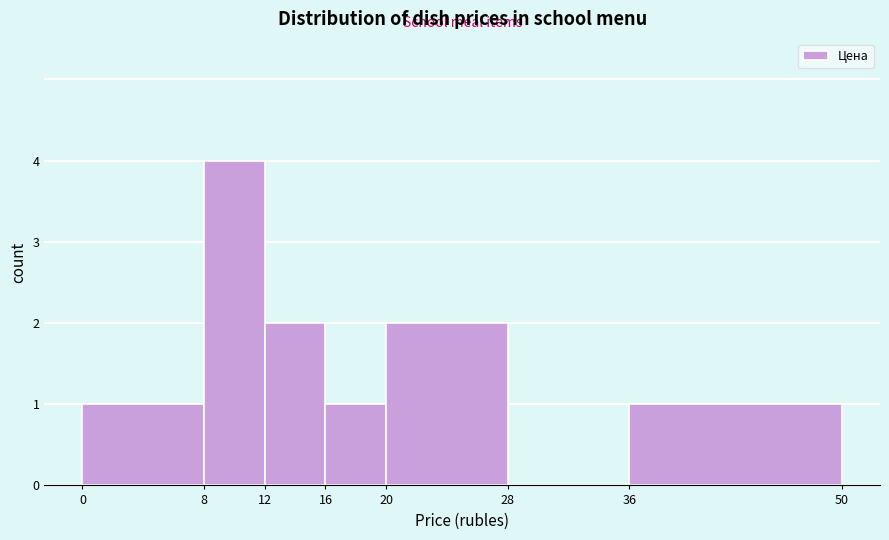

Reading left to right, list every bar in this chart as the range it spans on the x-axis followed by its height. The values are not printed on the chart, so give them approximately, as read against the axis.

0 to 8: 1
8 to 12: 4
12 to 16: 2
16 to 20: 1
20 to 28: 2
28 to 36: 0
36 to 50: 1